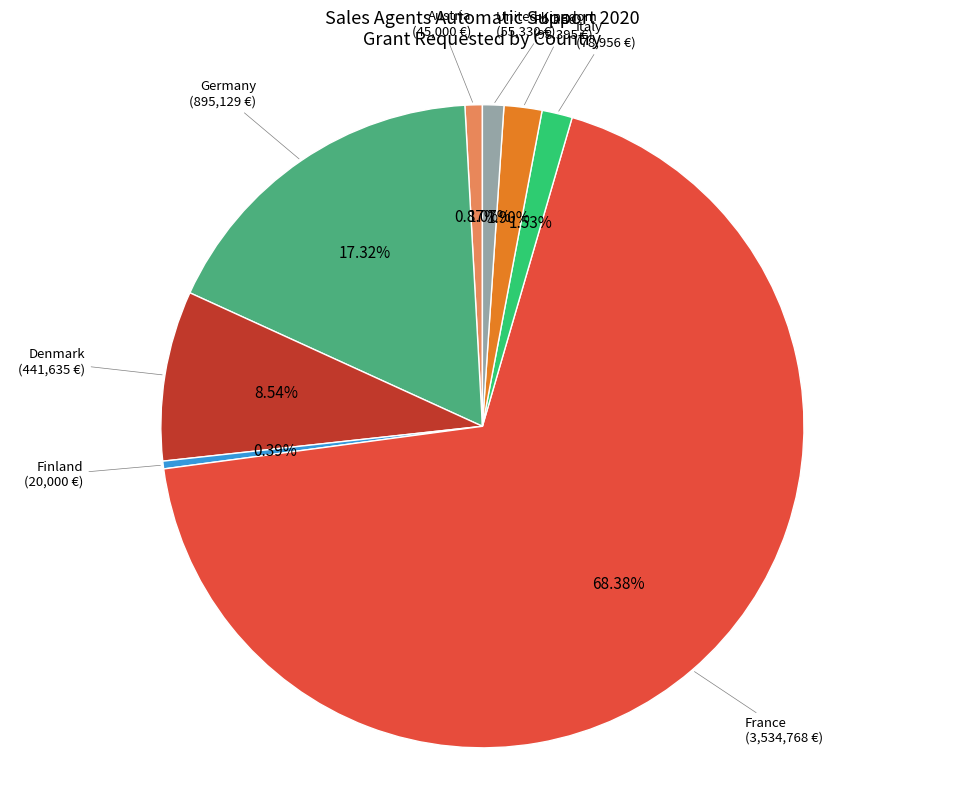

Count the number of slices in the pie.

8